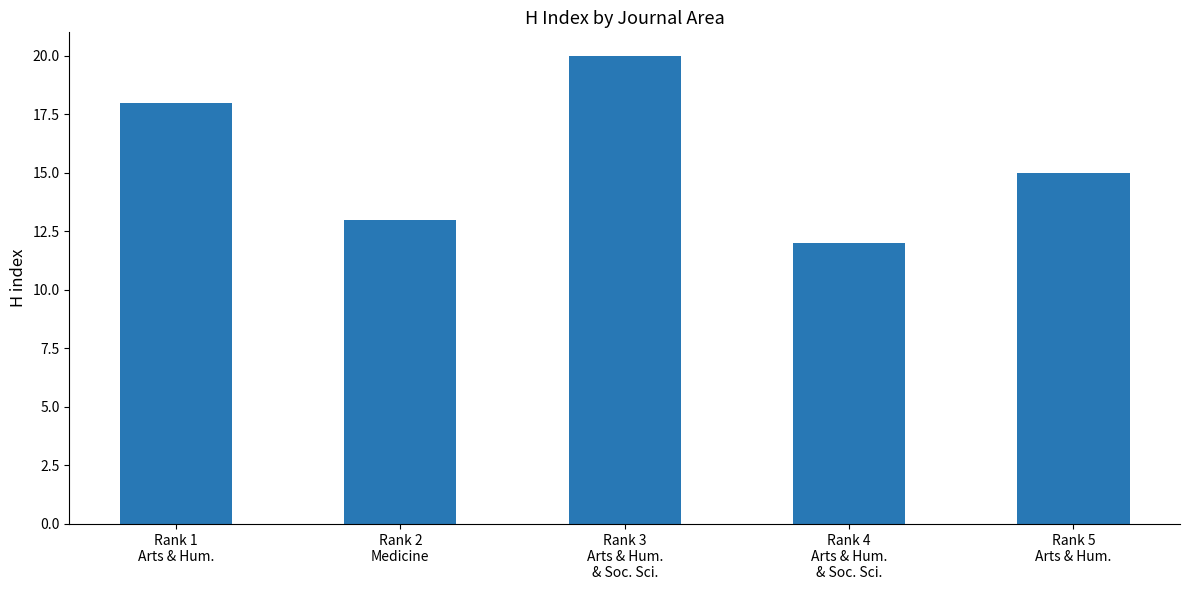

What is the maximum value shown in the chart?

20